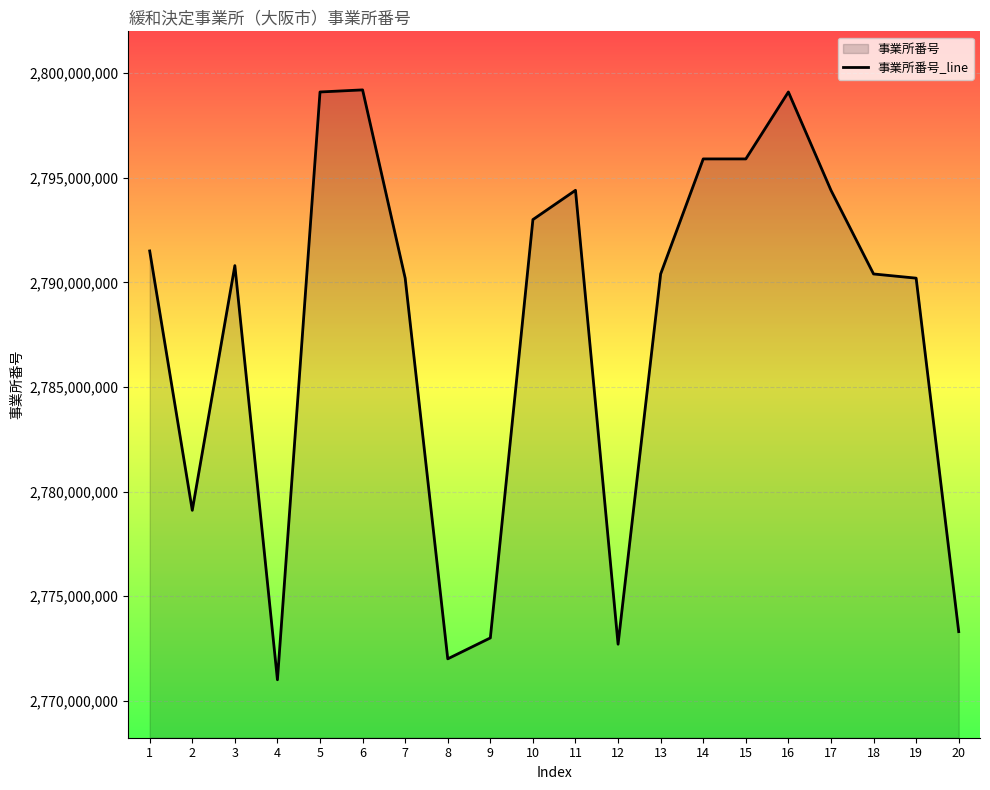

What is the value of the 9th point from the left?

2773001306